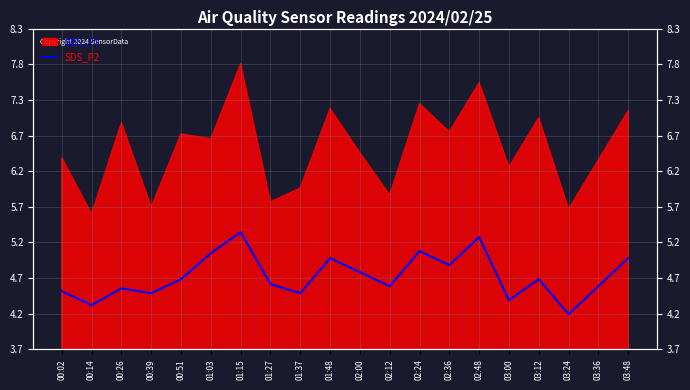

Rank the categories by value from highest to lowest.

01:15, 02:48, 02:24, 01:03, 01:48, 03:48, 02:36, 02:00, 00:51, 03:12, 01:27, 02:12, 03:36, 00:26, 00:02, 00:39, 01:37, 03:00, 00:14, 03:24